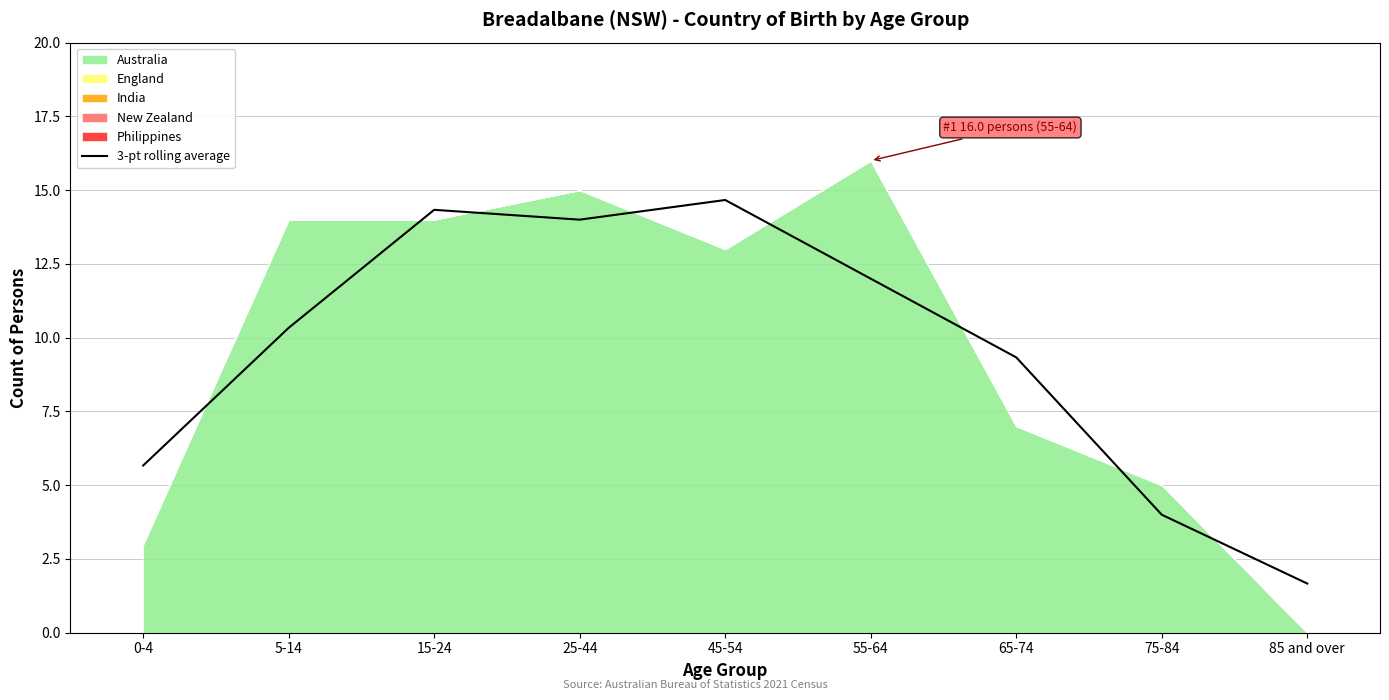

What is the minimum value for 3-pt rolling average?

1.7